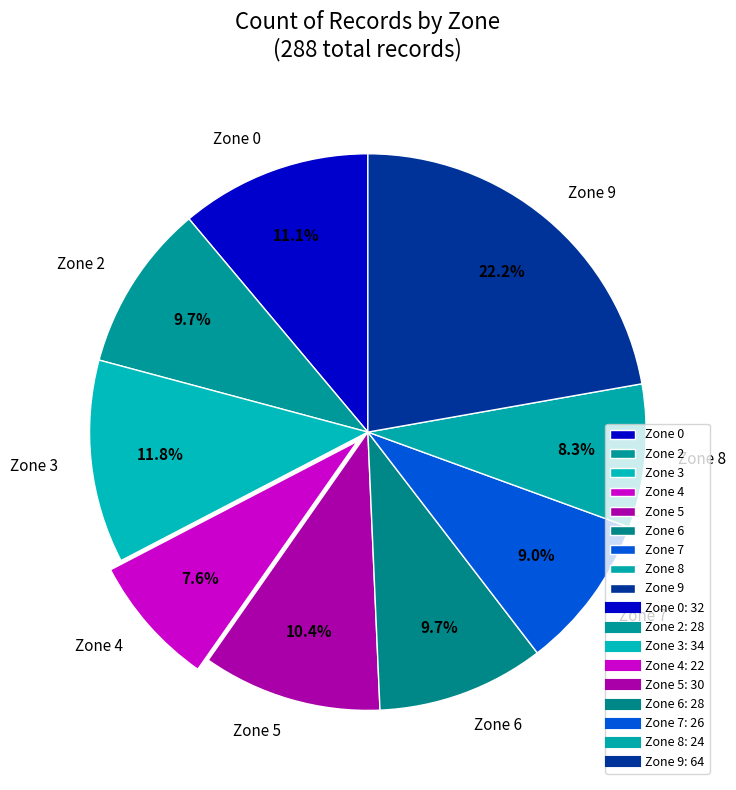

To the nearest percent, what portion does Zone 6 represent?

10%